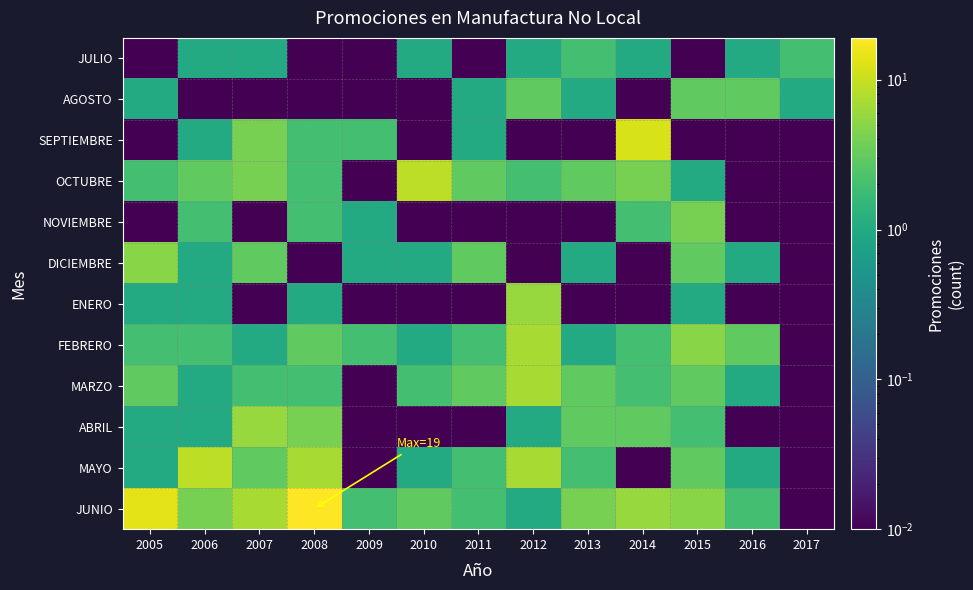

How many distinct data groups are displayed?

12